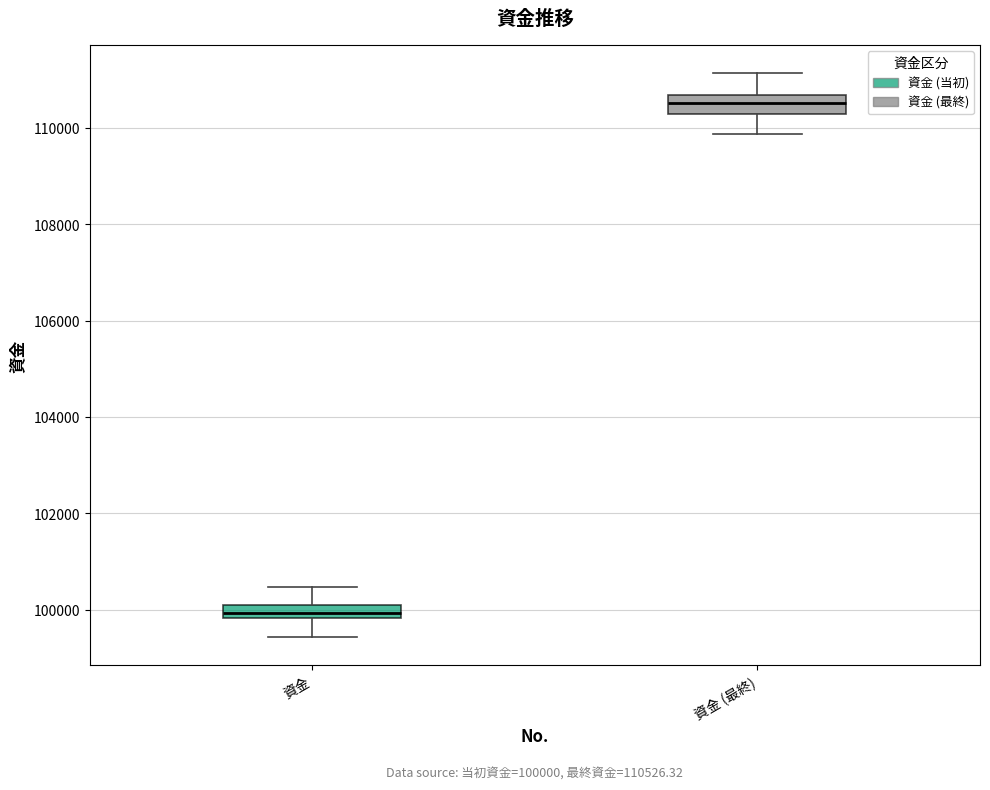

Which box has the highest median line?

資金 (最終)